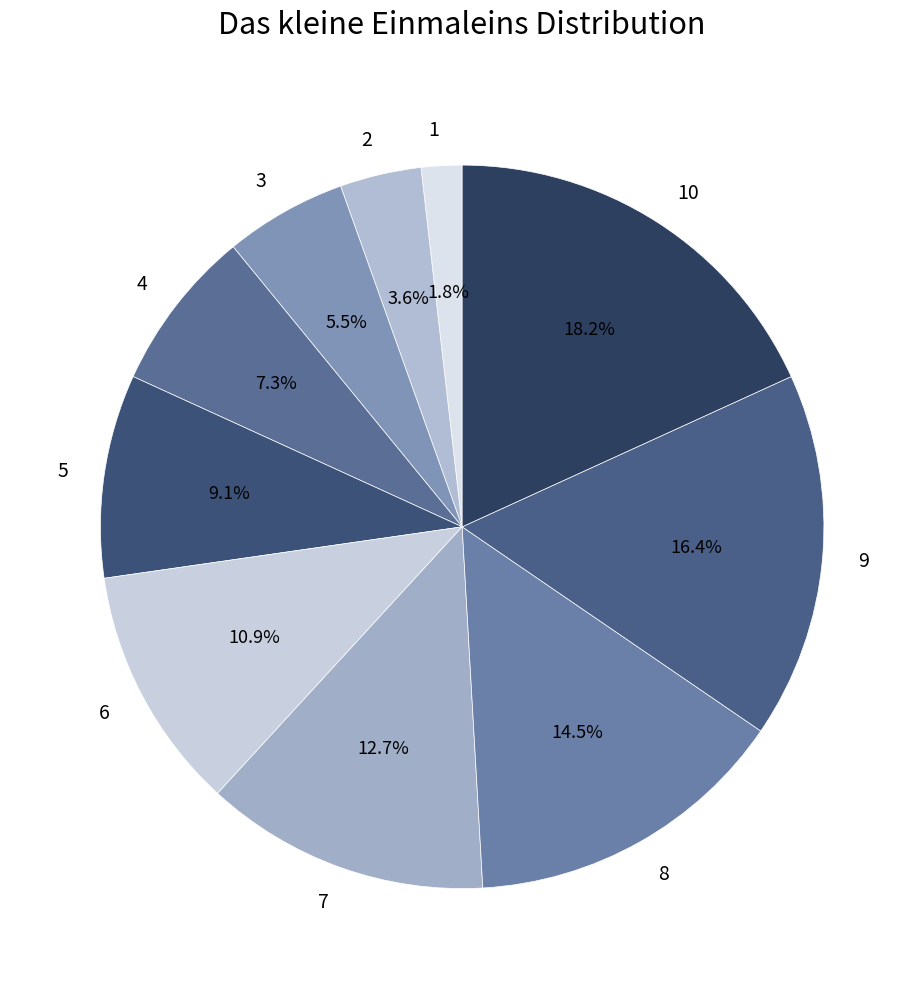

Count the number of slices in the pie.

10